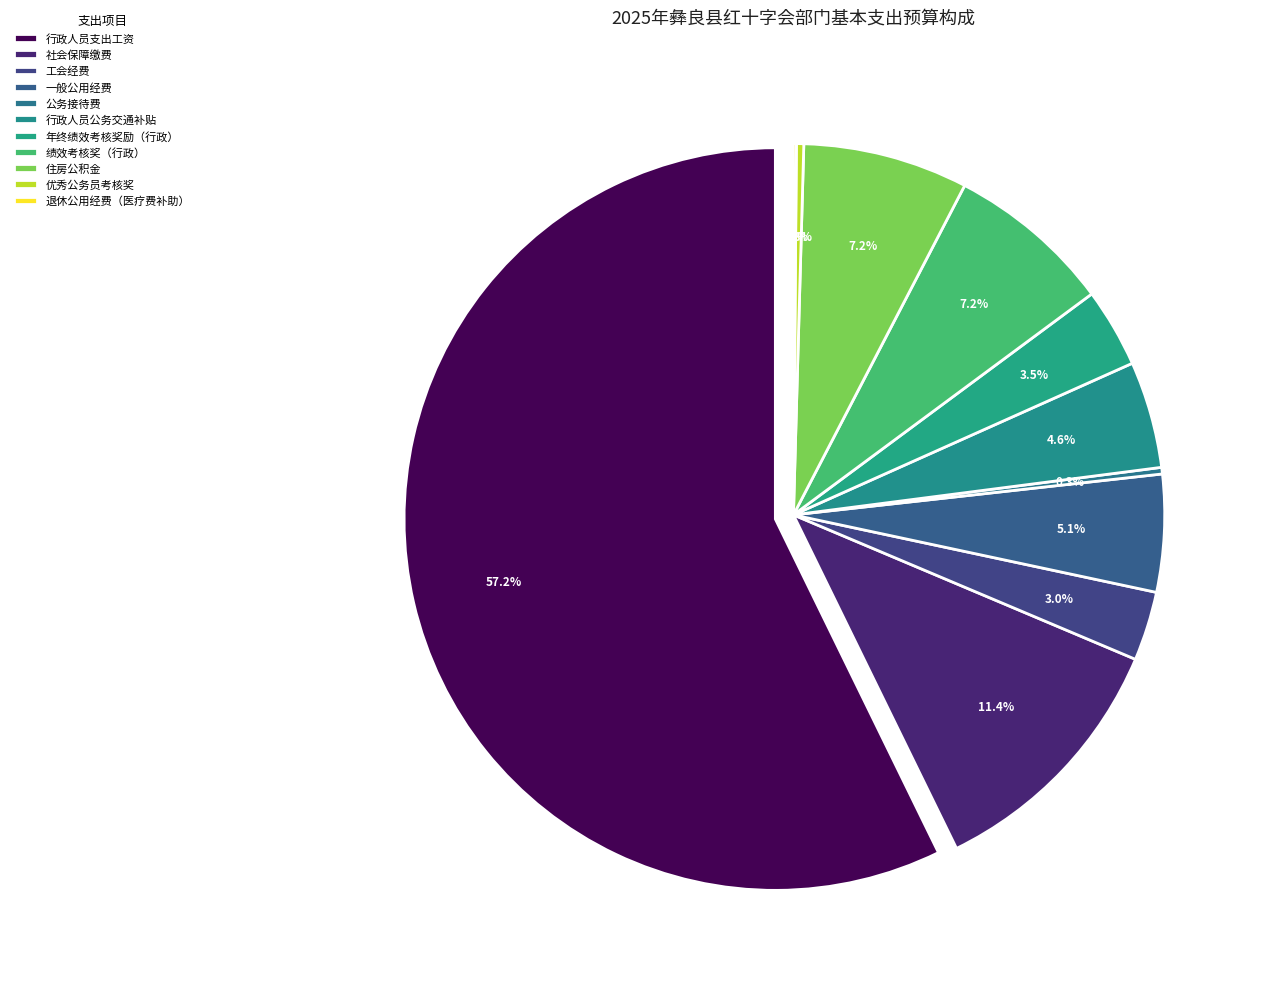

To the nearest percent, what is the combined percentage of 一般公用经费 and 社会保障缴费?

17%